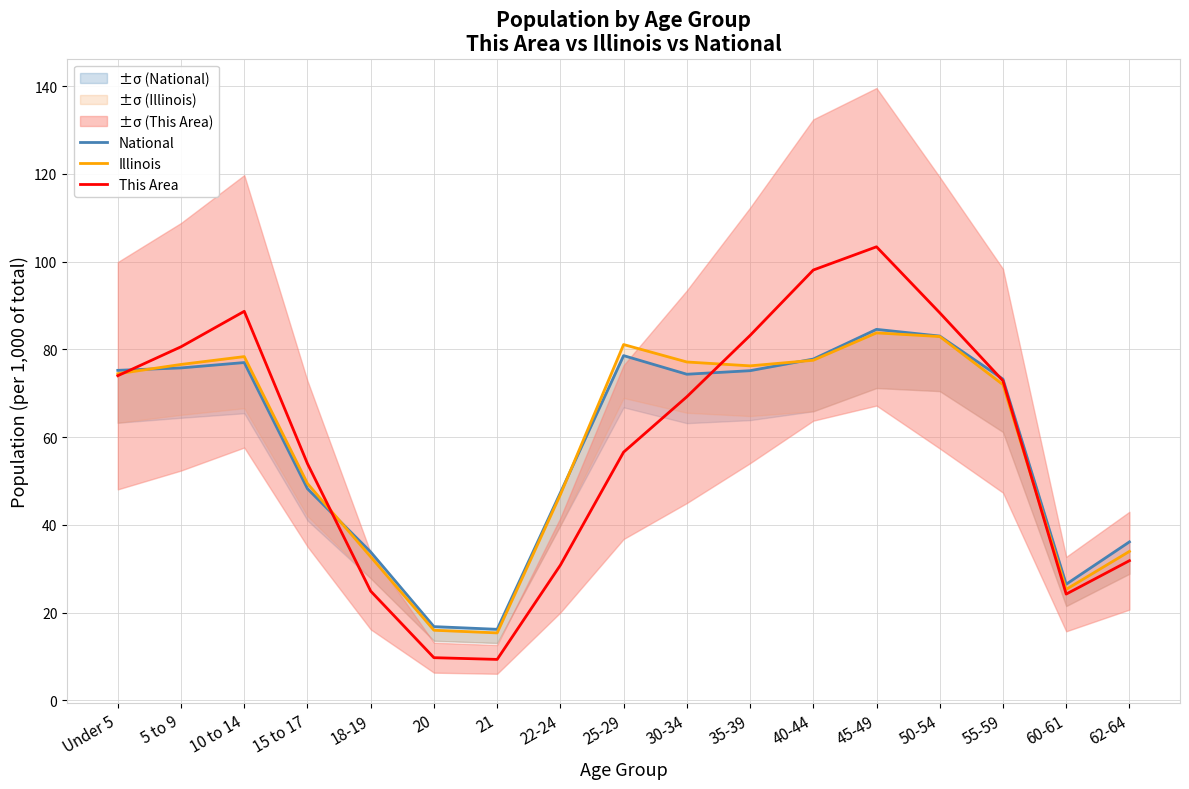

List the series in order of their peak value, lowest first.

Illinois, National, This Area